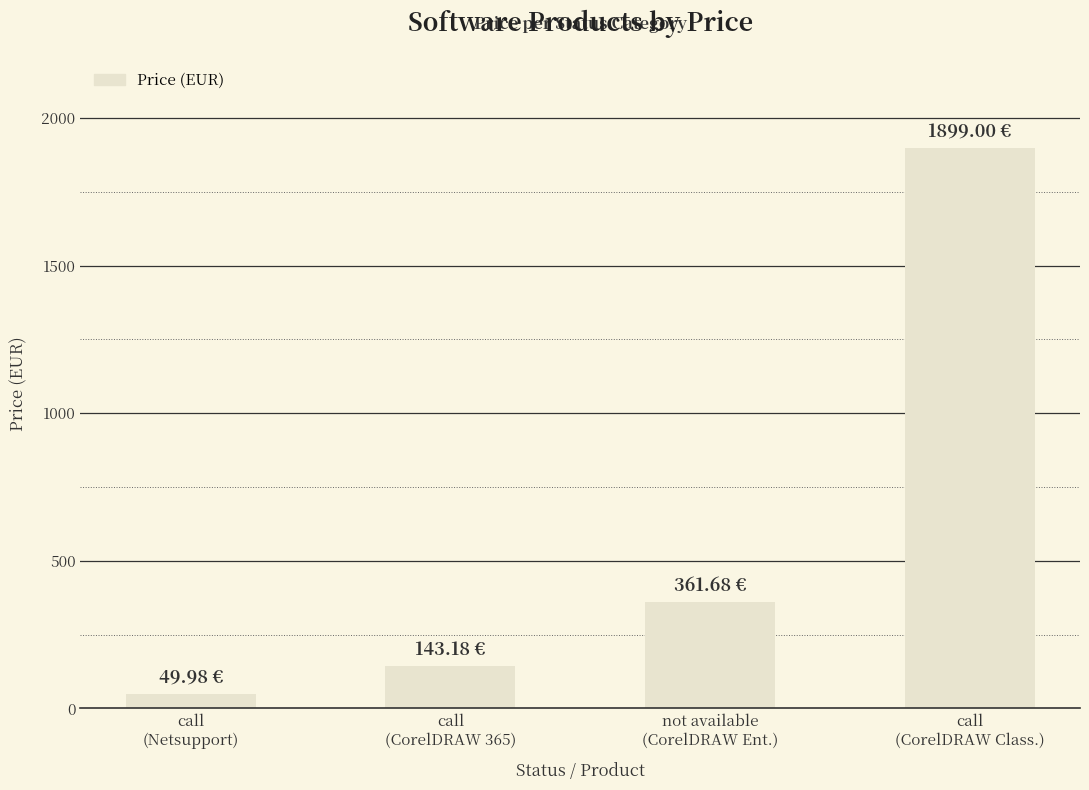

Which category has the highest value across all series?

call
(CorelDRAW Class.)